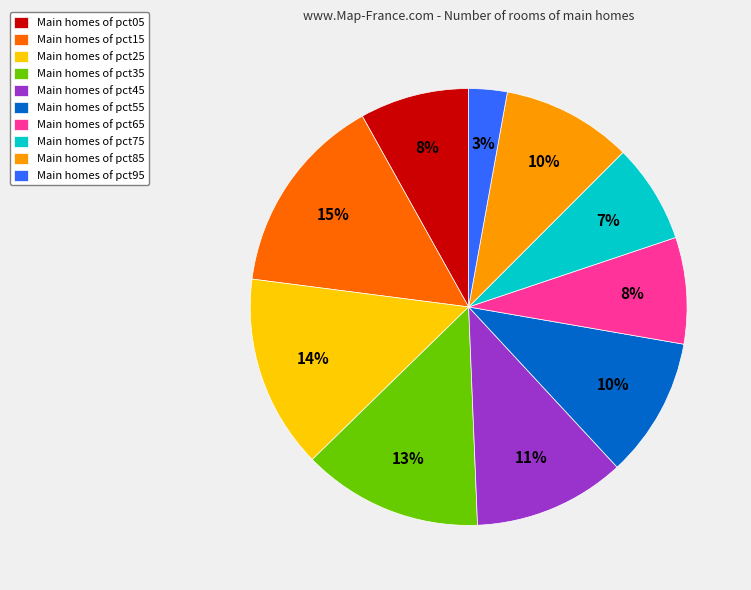

Which has a higher value, Main homes of pct05 or Main homes of pct95?

Main homes of pct05